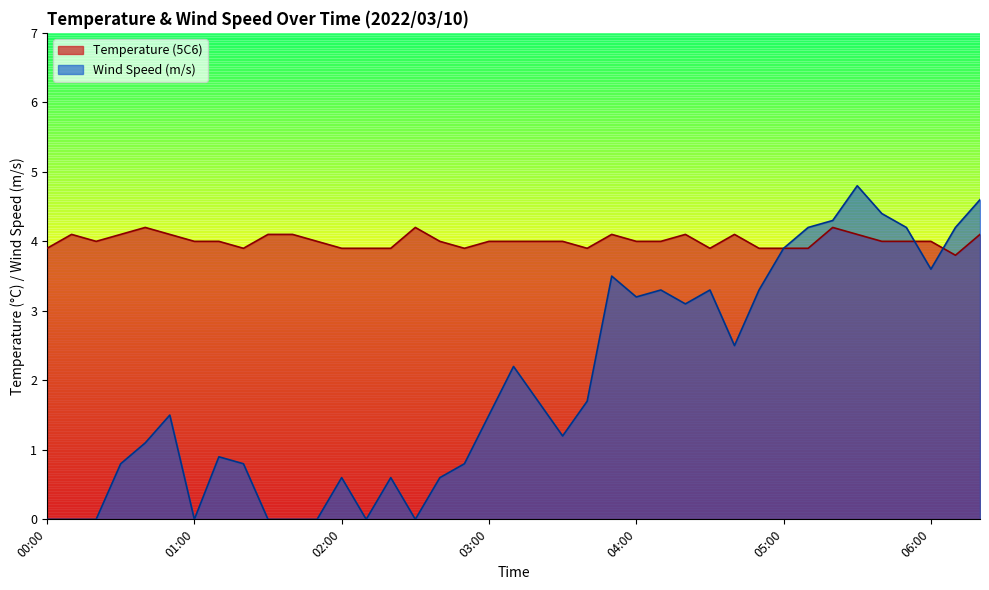

At which category does the chart reach its peak across all series?

05:30